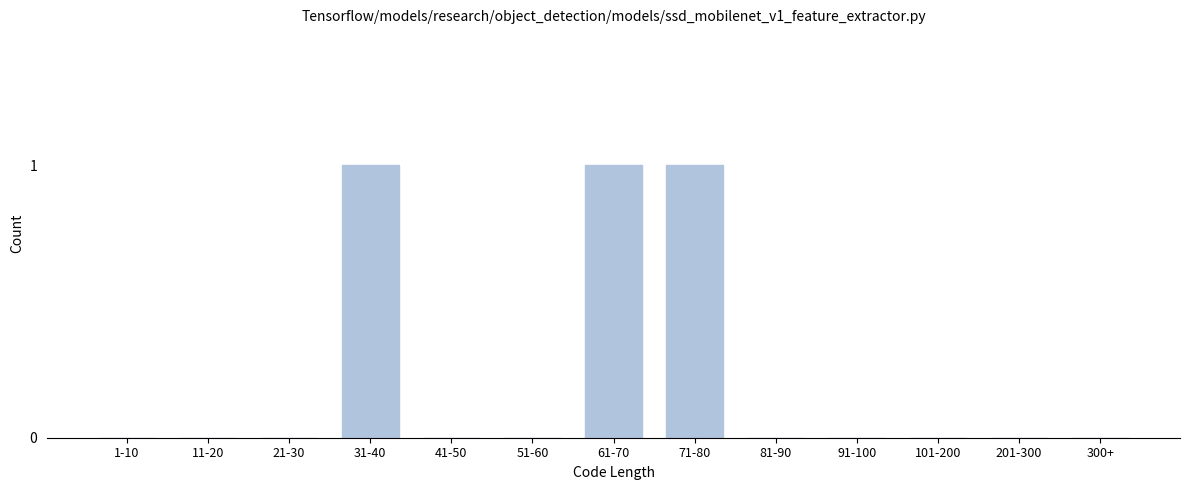

Reading right to left, list all the values displayed in this chart.

300+=0	201-300=0	101-200=0	91-100=0	81-90=0	71-80=1	61-70=1	51-60=0	41-50=0	31-40=1	21-30=0	11-20=0	1-10=0